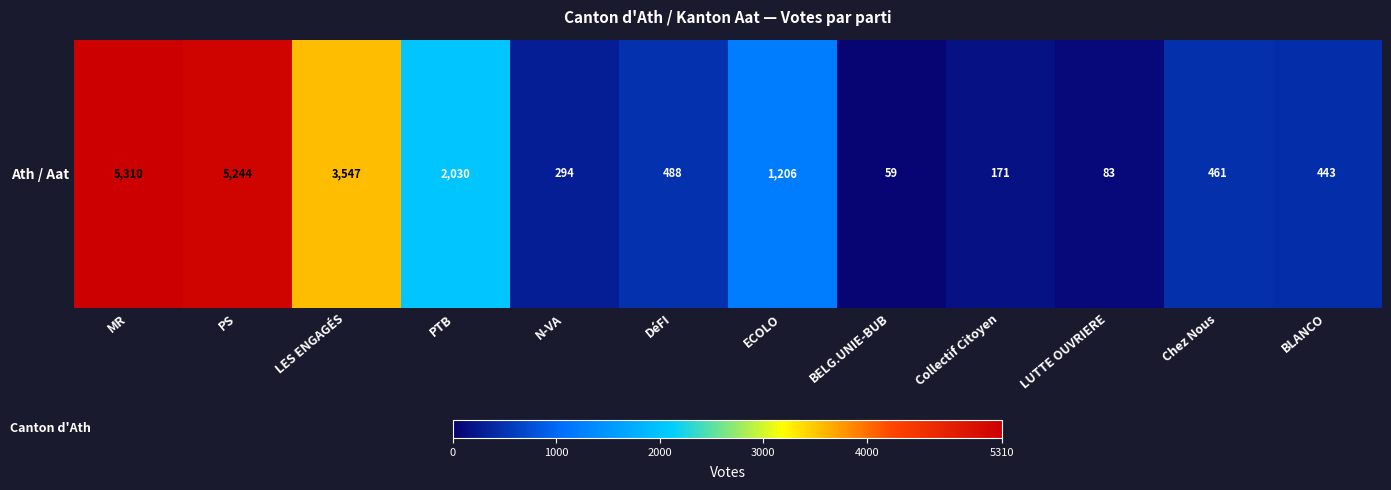

What value does the data have at PS?

5244